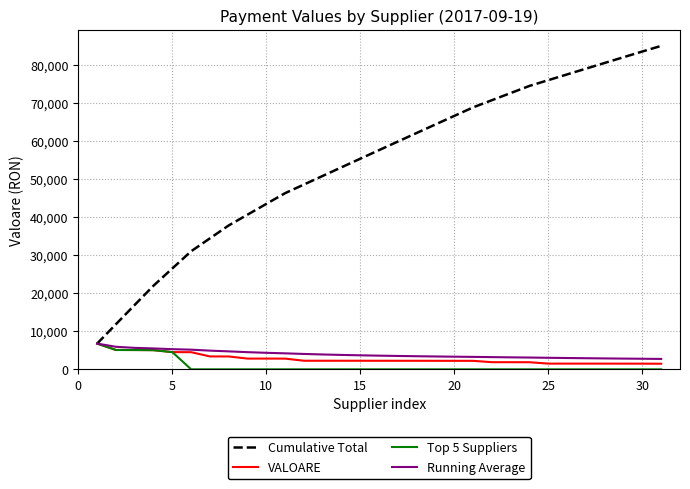

Which series has the widest spread of values?

Cumulative Total